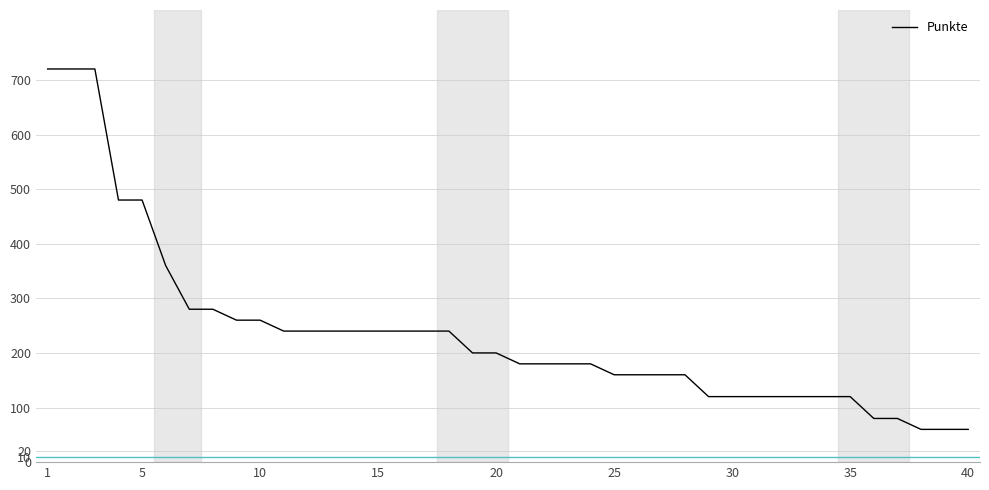

Reading right to left, transcribe all the data shown in this chart.

60	60	60	80	80	120	120	120	120	120	120	120	160	160	160	160	180	180	180	180	200	200	240	240	240	240	240	240	240	240	260	260	280	280	360	480	480	720	720	720